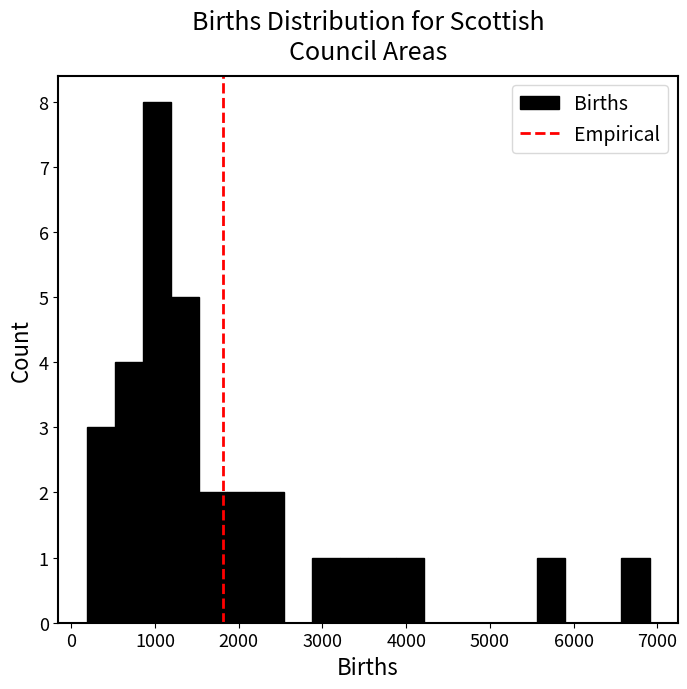

Around what value on the x-axis is the tallest bar? Give the approximate position of its centre, as read against the axis.

1000